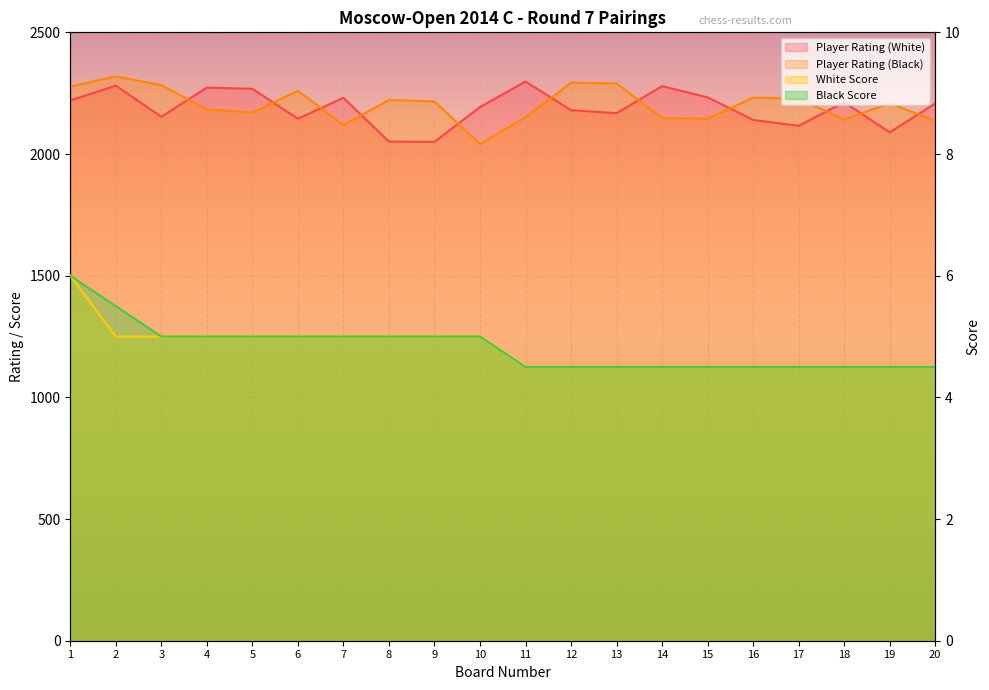

What is the total value across all series at 7?

4360.0